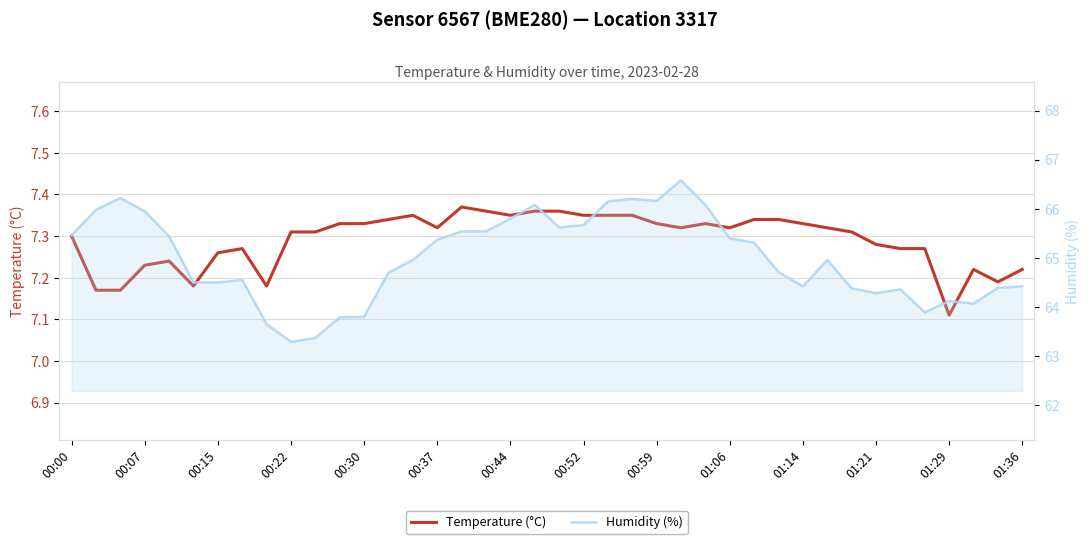

List the series in order of their peak value, lowest first.

Temperature (°C), Humidity (%)